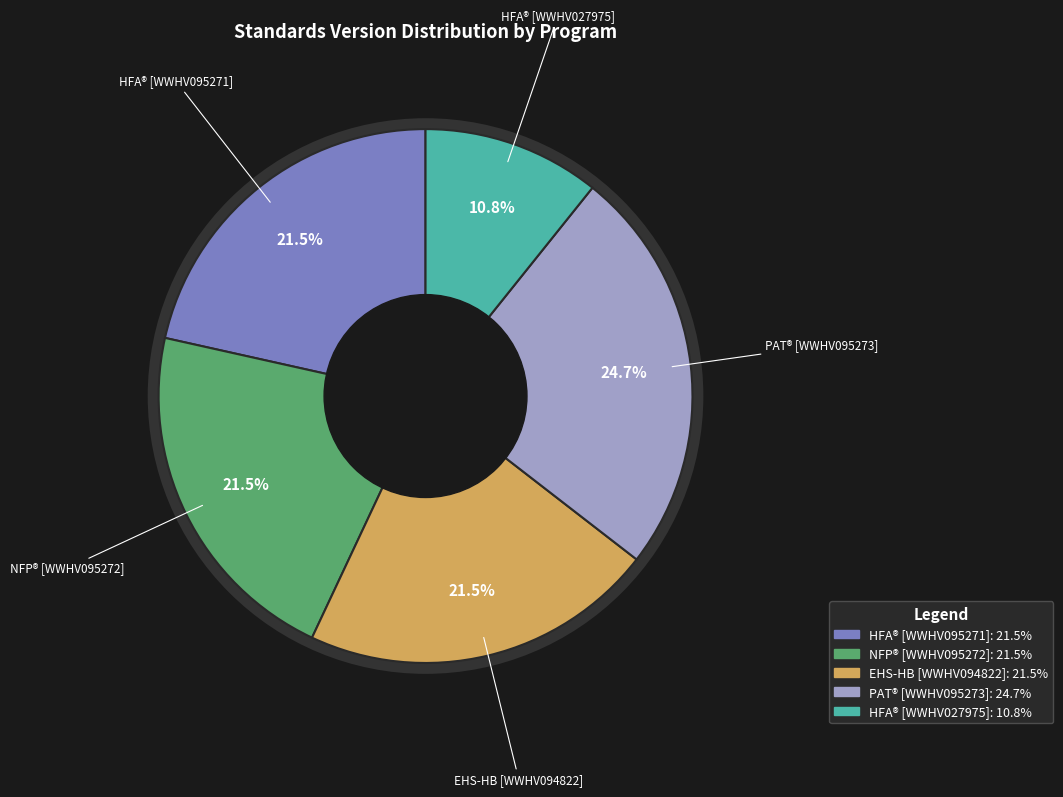

Does any single category account for the majority?

No